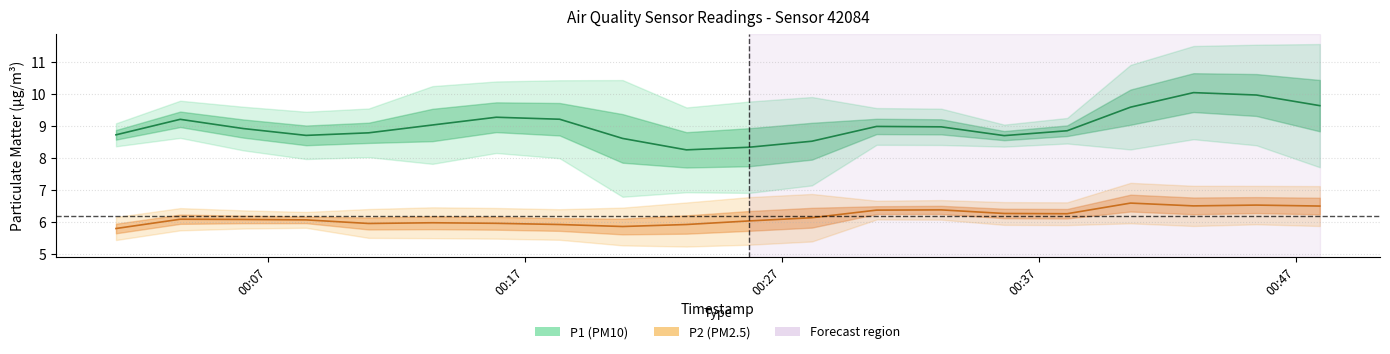

Where is the first local maximum for P2?

2023-09-18T00:03:35